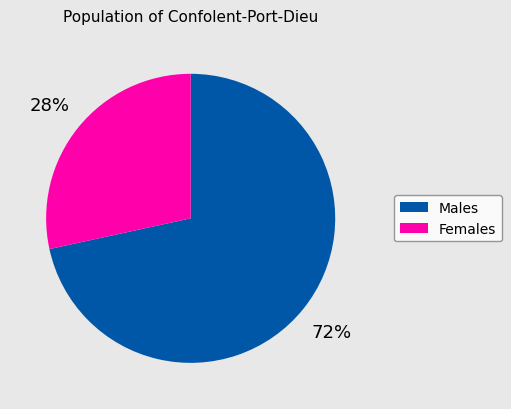

Count the number of slices in the pie.

2